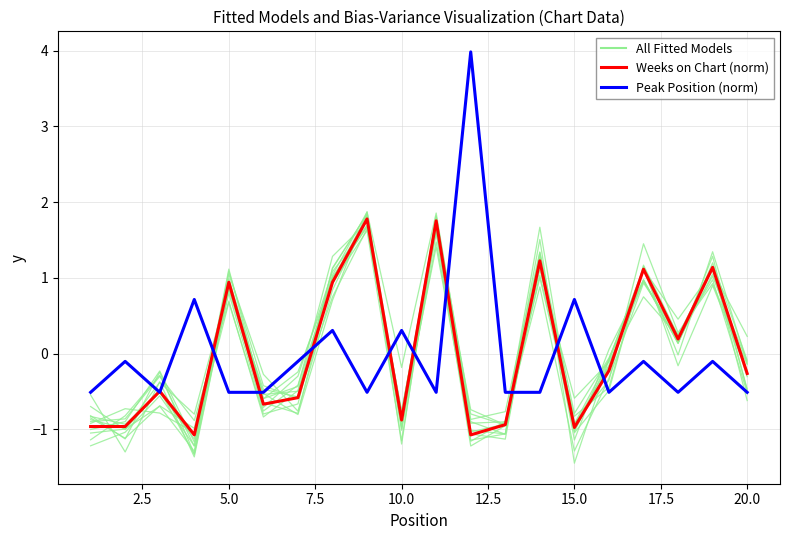

What is the value of the Weeks on Chart (norm) point at the 14th from the left?

1.2